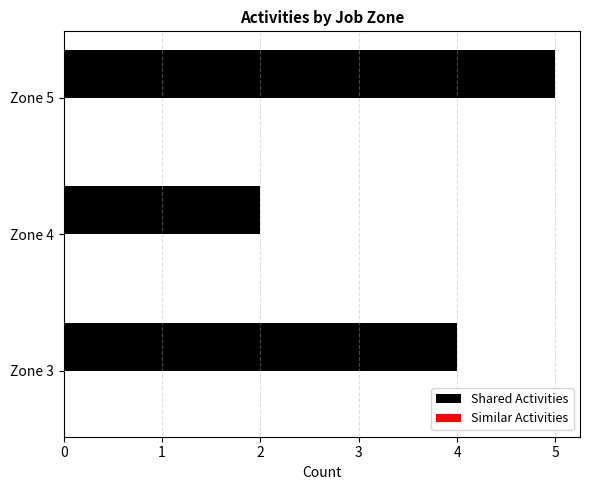

What is the average value?

4